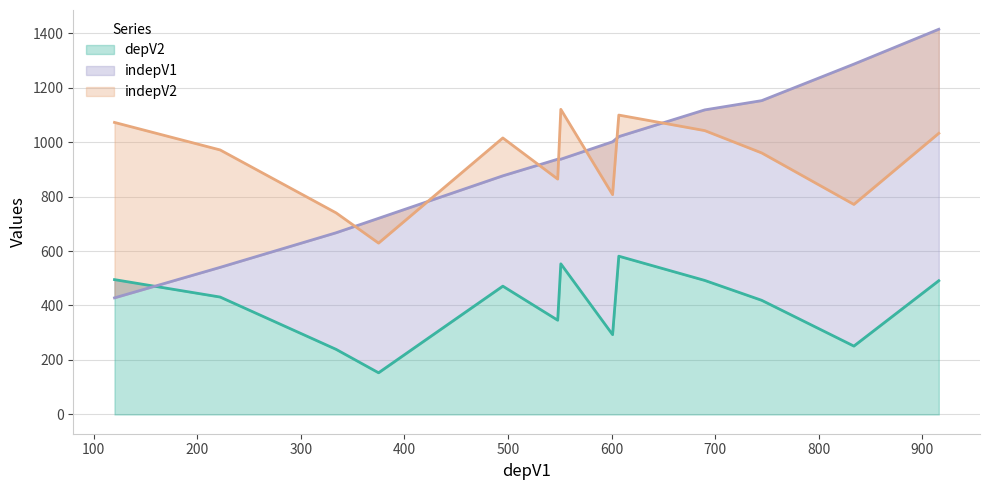

What is the highest value of the indepV1 series?

1414